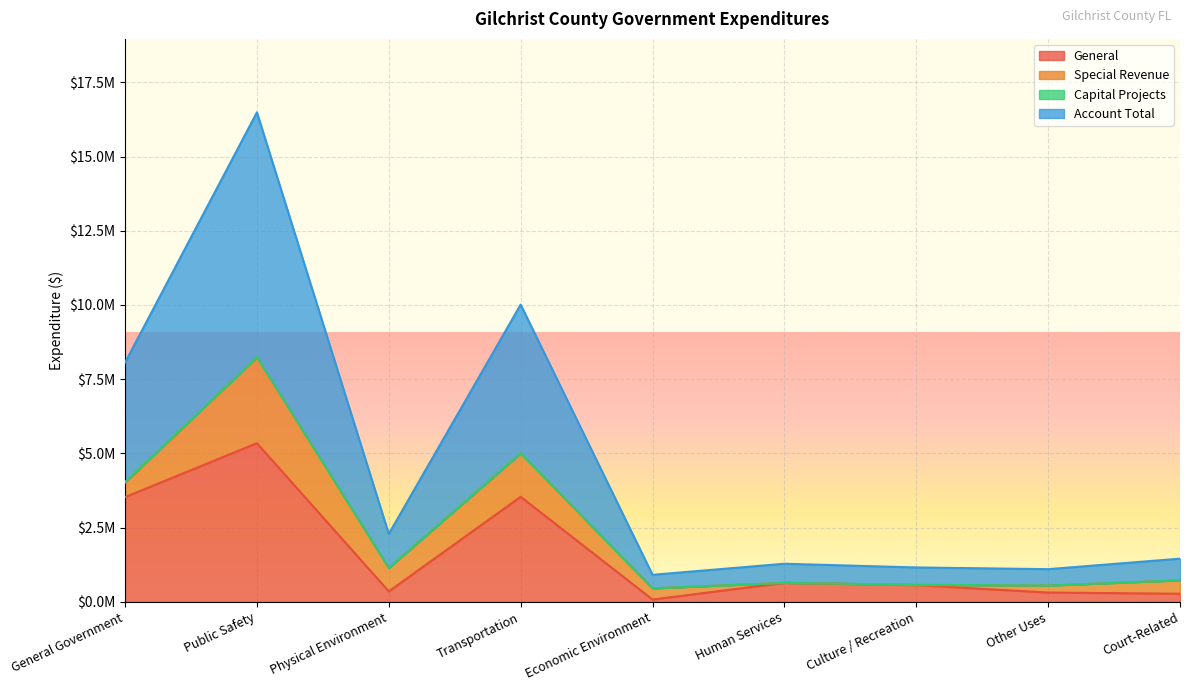

True or false: Account Total and General intersect in this chart.

False